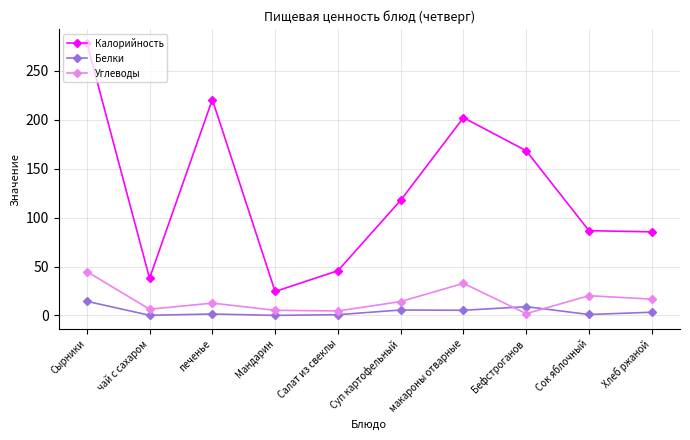

What is the difference between the highest and lowest values at Хлеб ржаной?

82.1